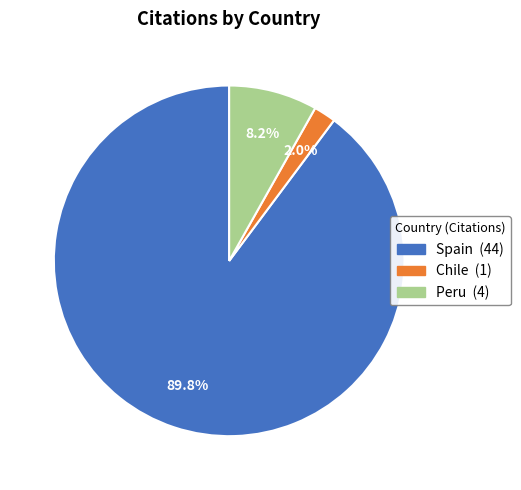

What is the largest slice in the pie chart?

Spain